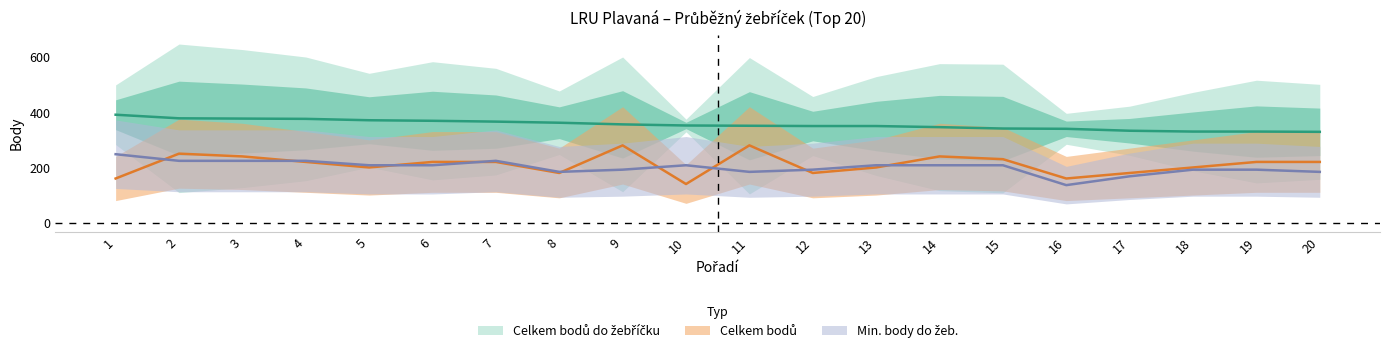

How many distinct data groups are displayed?

3